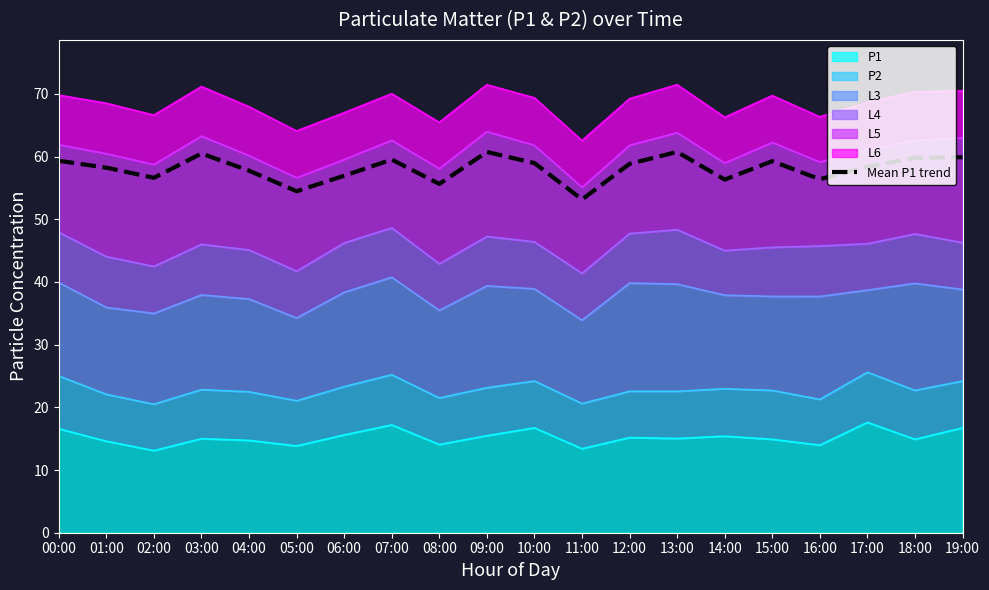

What position from the right is 08:00?

12